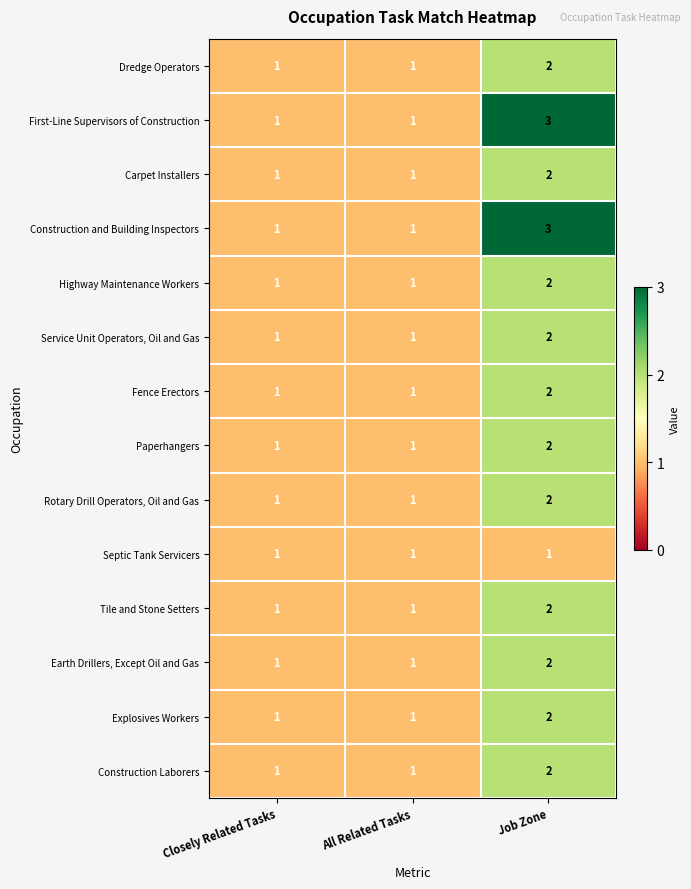

What is the sum of all Highway Maintenance Workers values?

4